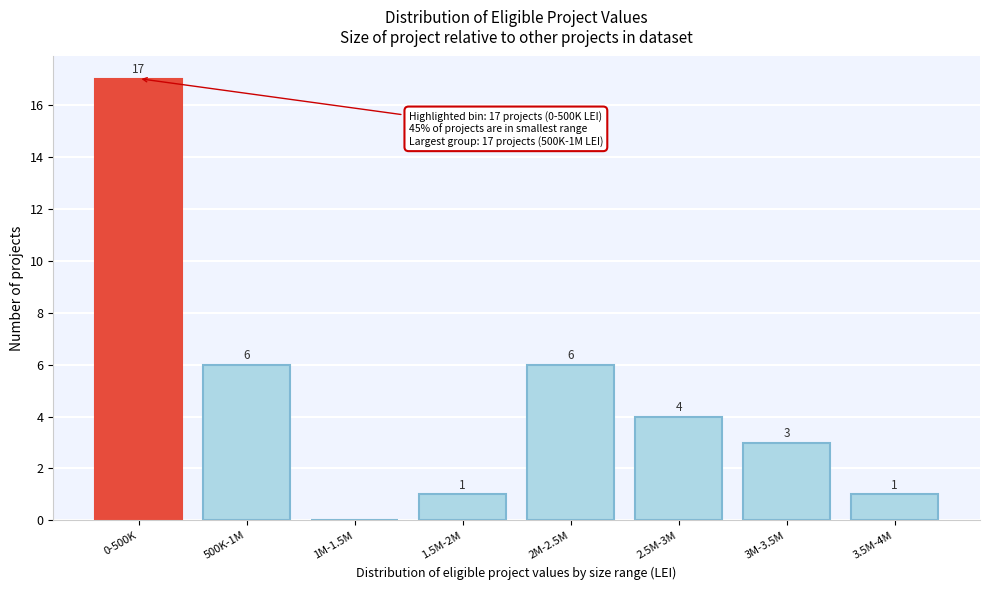

Reading right to left, list all the values displayed in this chart.

3.5M-4M=1	3M-3.5M=3	2.5M-3M=4	2M-2.5M=6	1.5M-2M=1	1M-1.5M=0	500K-1M=6	0-500K=17